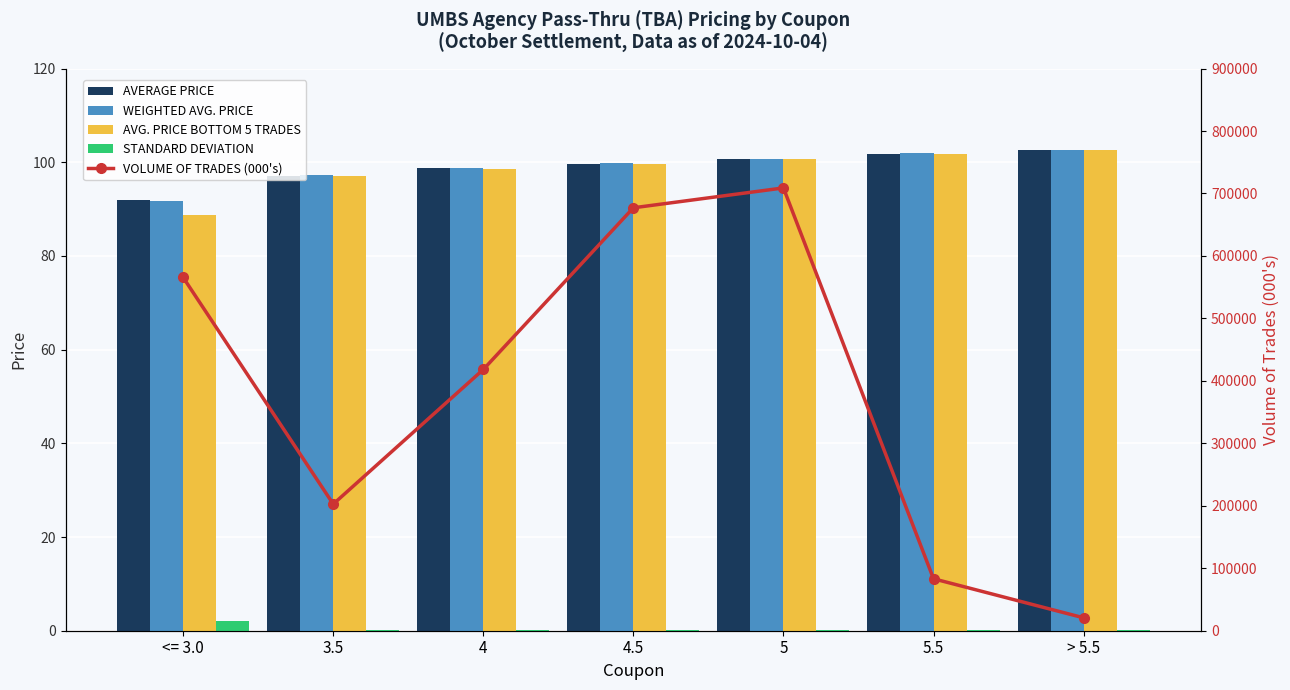

Are the bars horizontal?

No